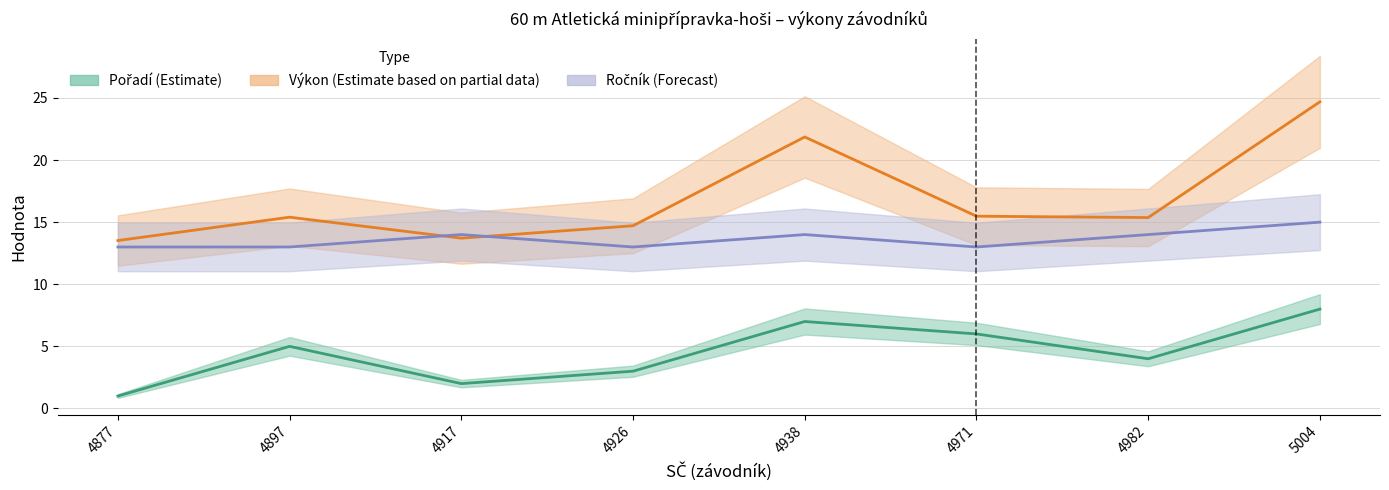

How many values in the Výkon series exceed 15?

5